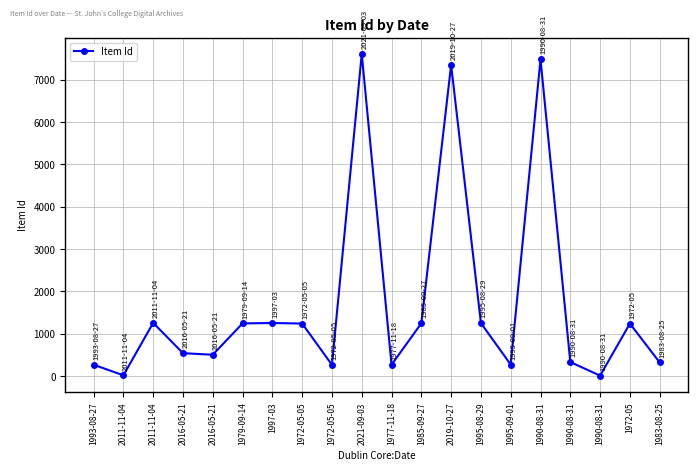

Is this an area chart (filled region under the line)?

No